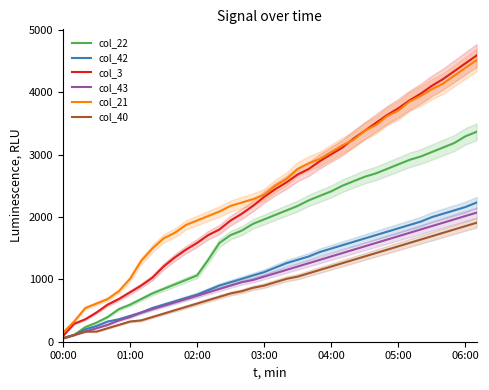

At how many categories does at least one series exceed 420?

36